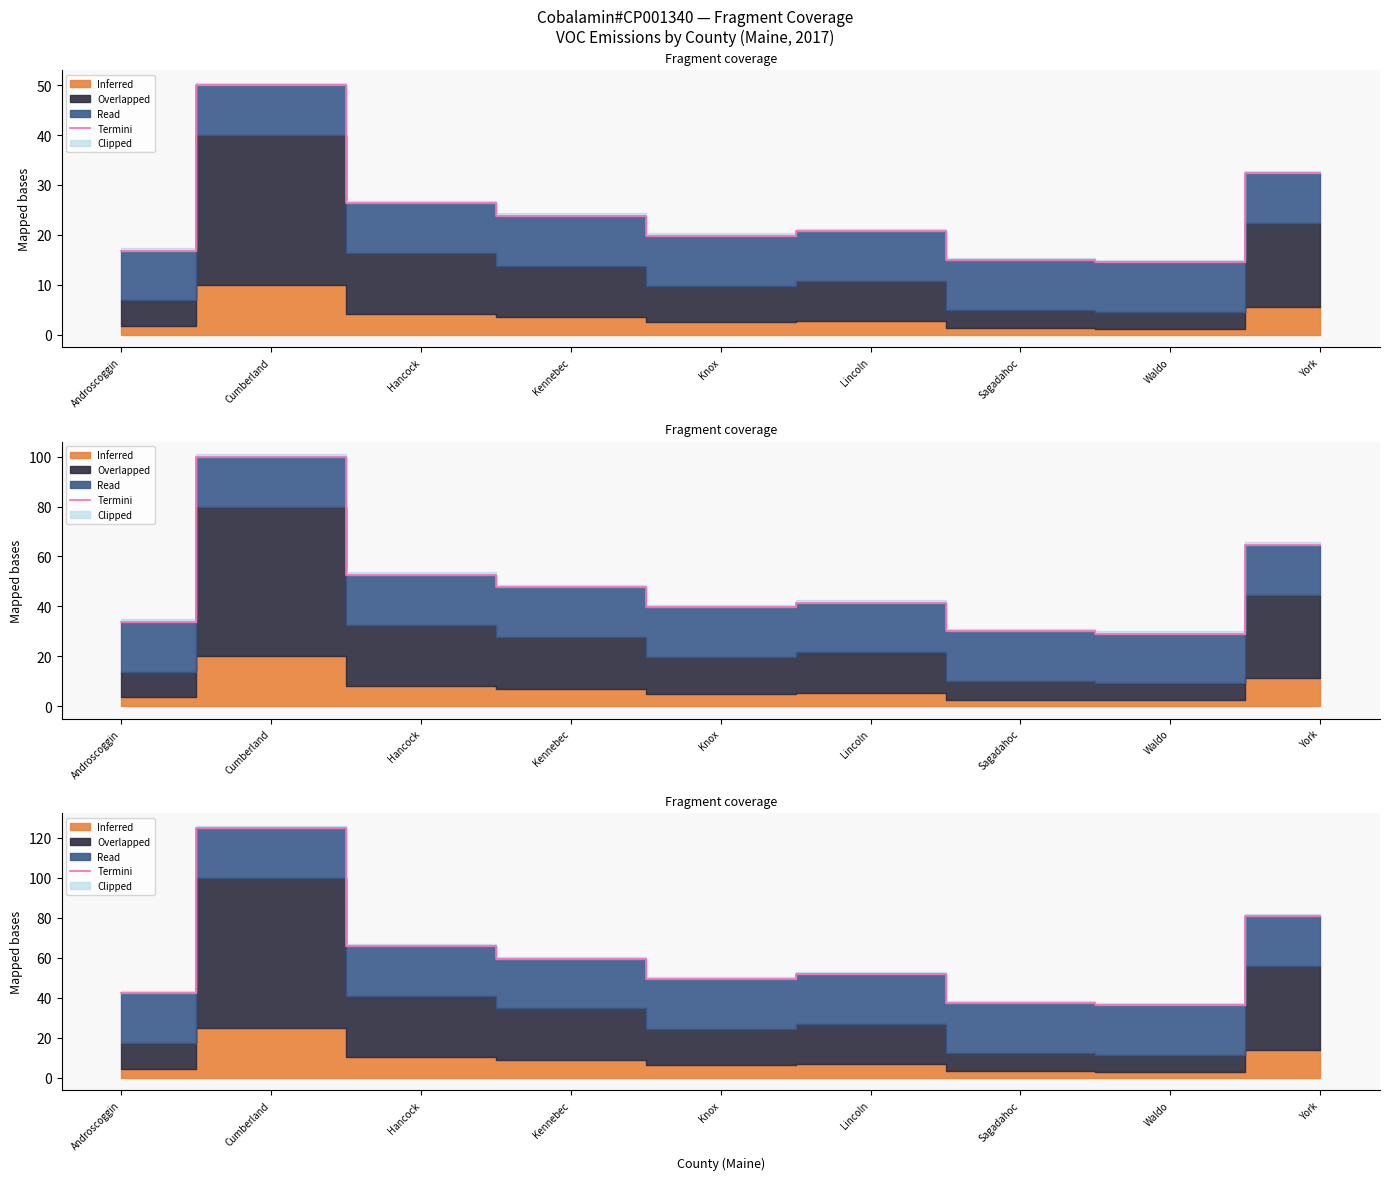

Which has a higher value, Androscoggin or Knox?

Knox